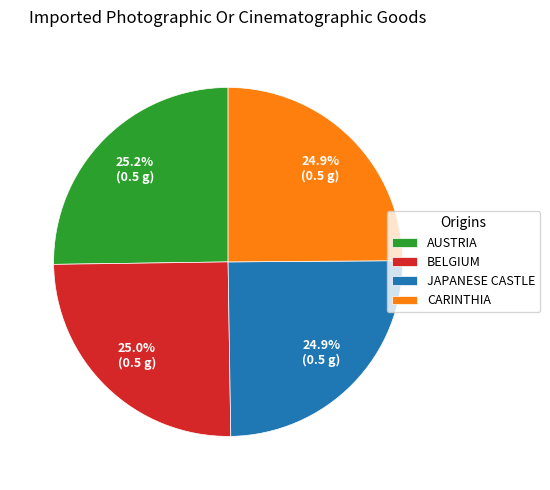

Count the number of slices in the pie.

4